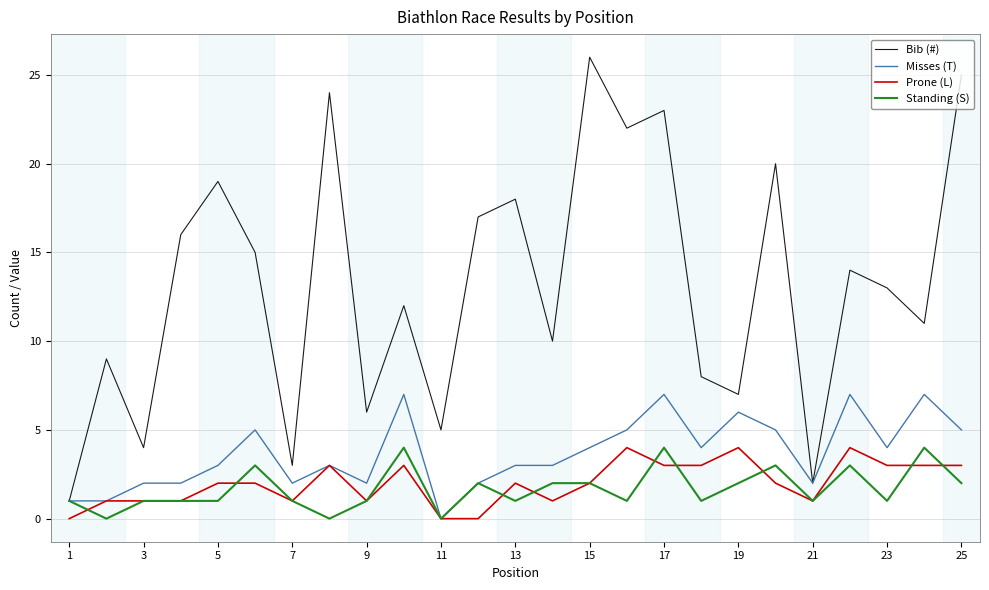

True or false: Bib (#) and Prone (L) cross at least once.

False